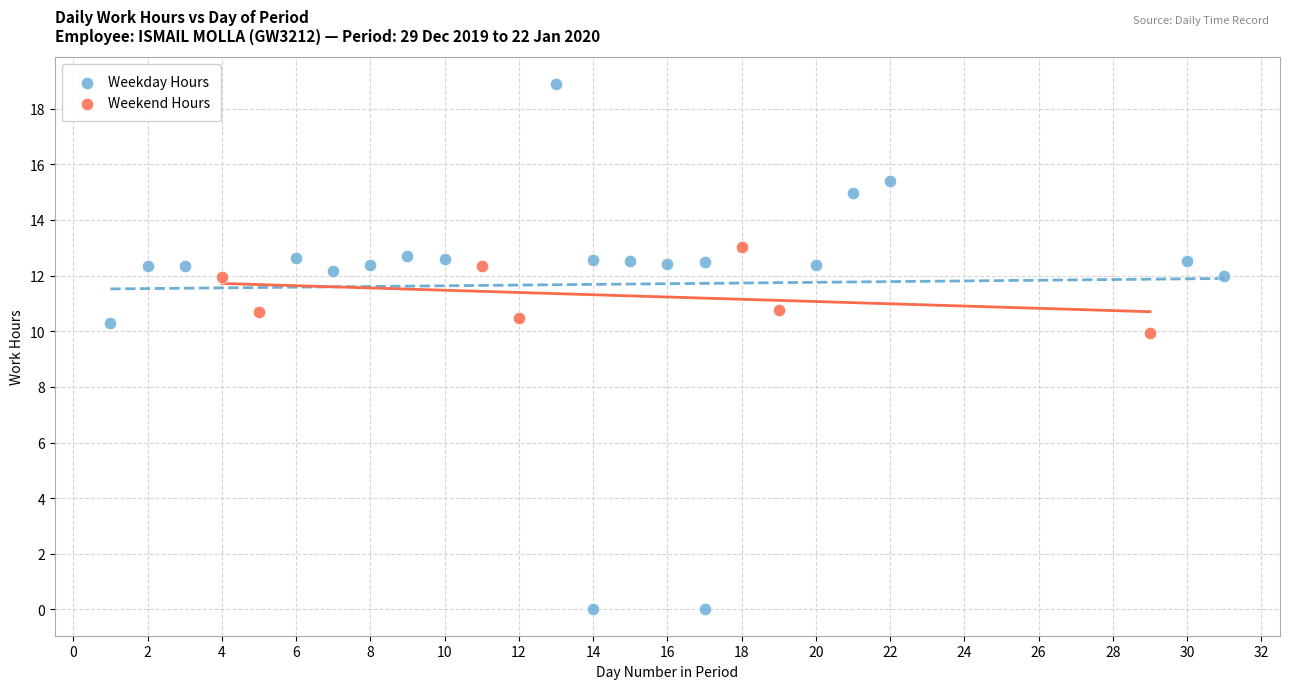

What are all the series names shown in the legend?

Weekday Hours, Weekend Hours